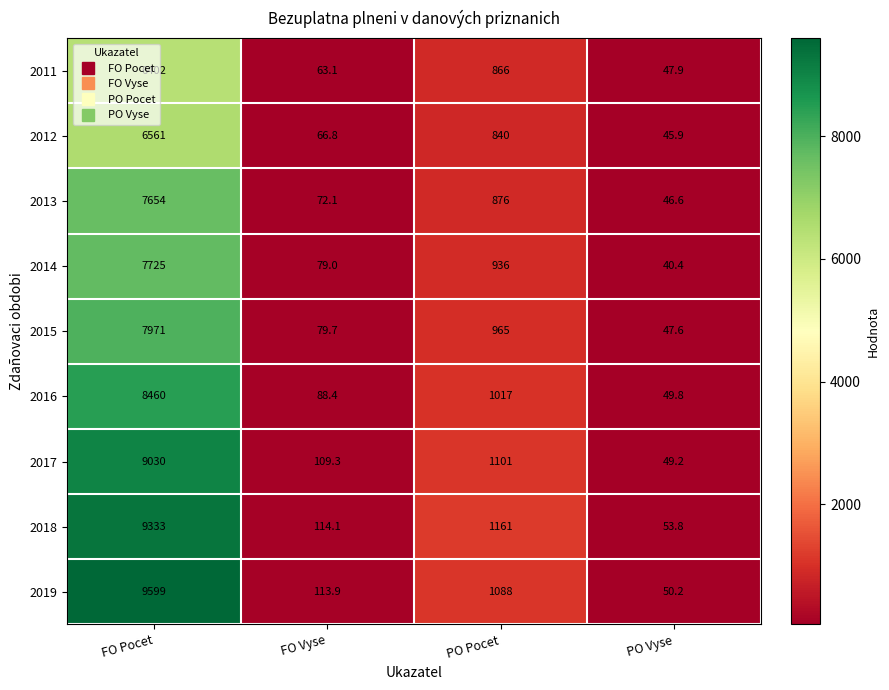

How many series are shown in this chart?

9